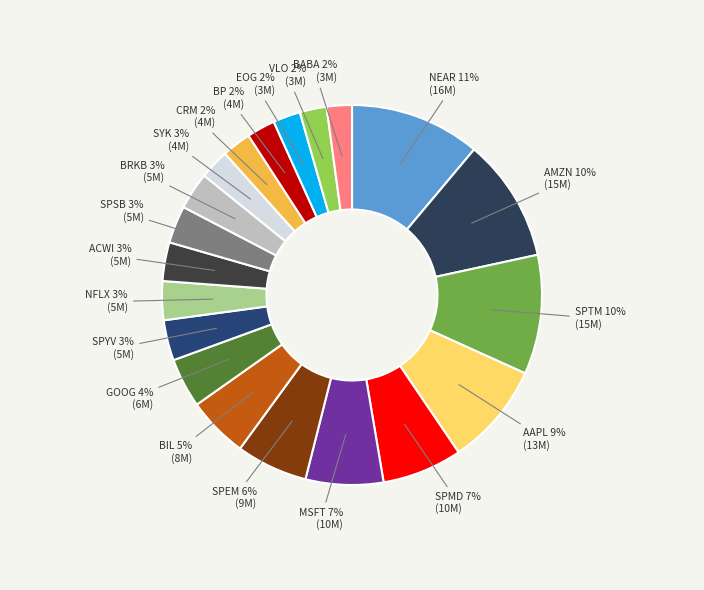

To the nearest percent, what portion does AAPL represent?

9%